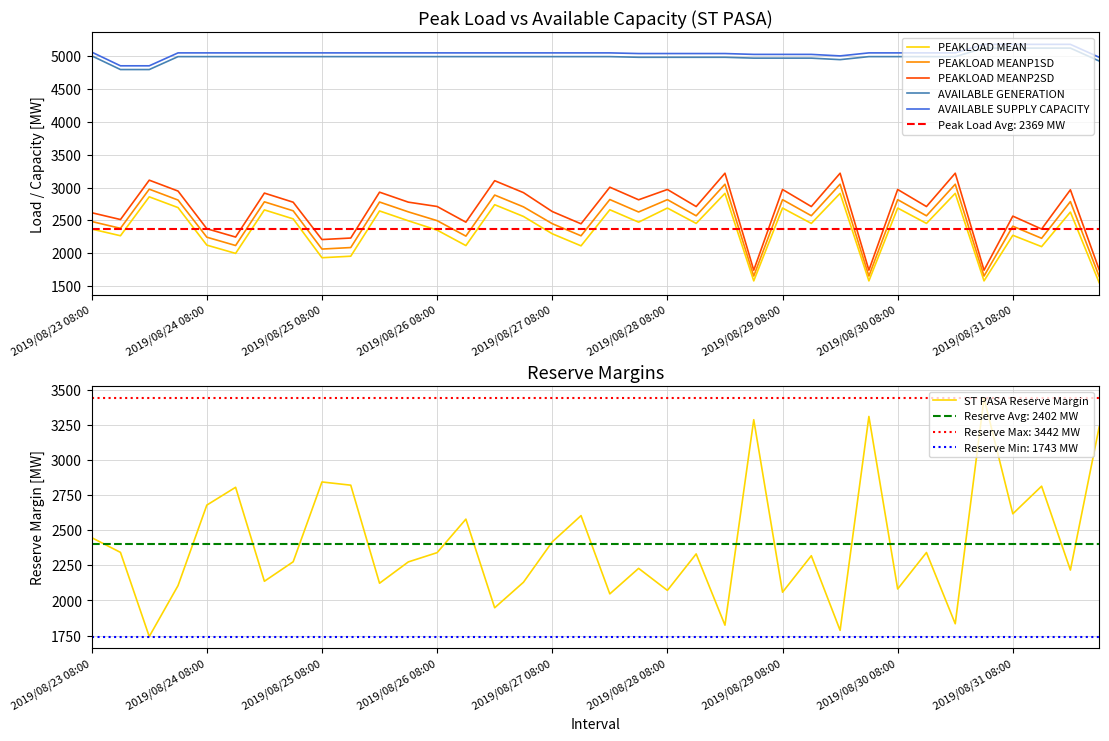

Where is AVAILABLE SUPPLY CAPACITY nearest to the value 5019?

23